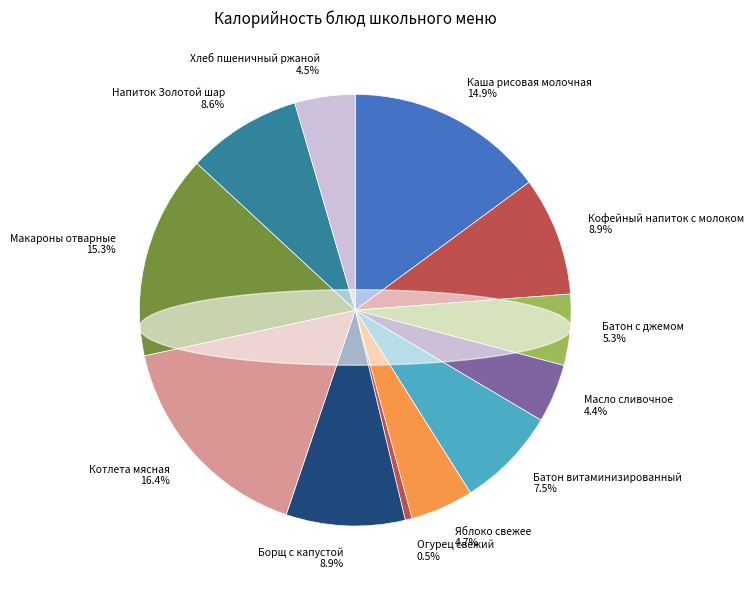

Rank the categories by value from highest to lowest.

Котлета мясная, Макароны отварные, Каша рисовая молочная, Кофейный напиток с молоком, Борщ с капустой, Напиток Золотой шар, Батон витаминизированный, Батон с джемом, Яблоко свежее, Хлеб пшеничный ржаной, Масло сливочное, Огурец свежий